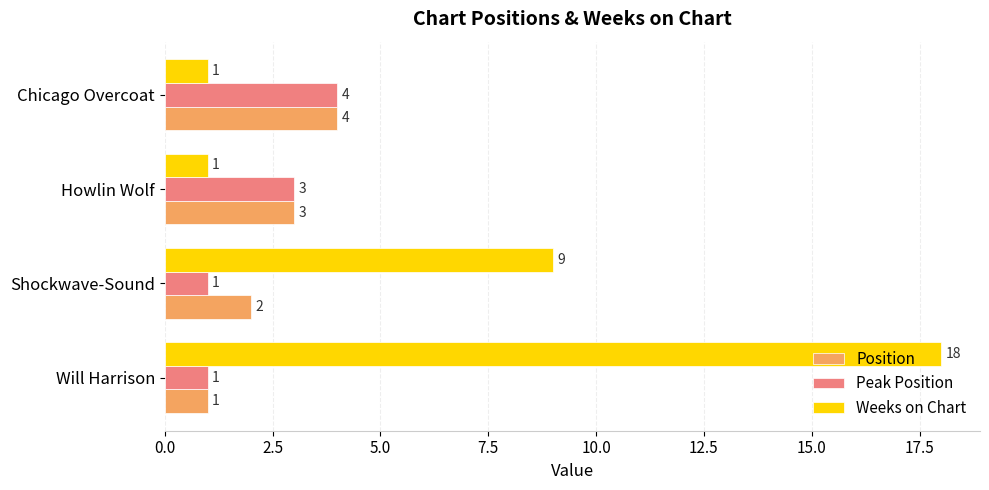

Which series has the widest spread of values?

Weeks on Chart